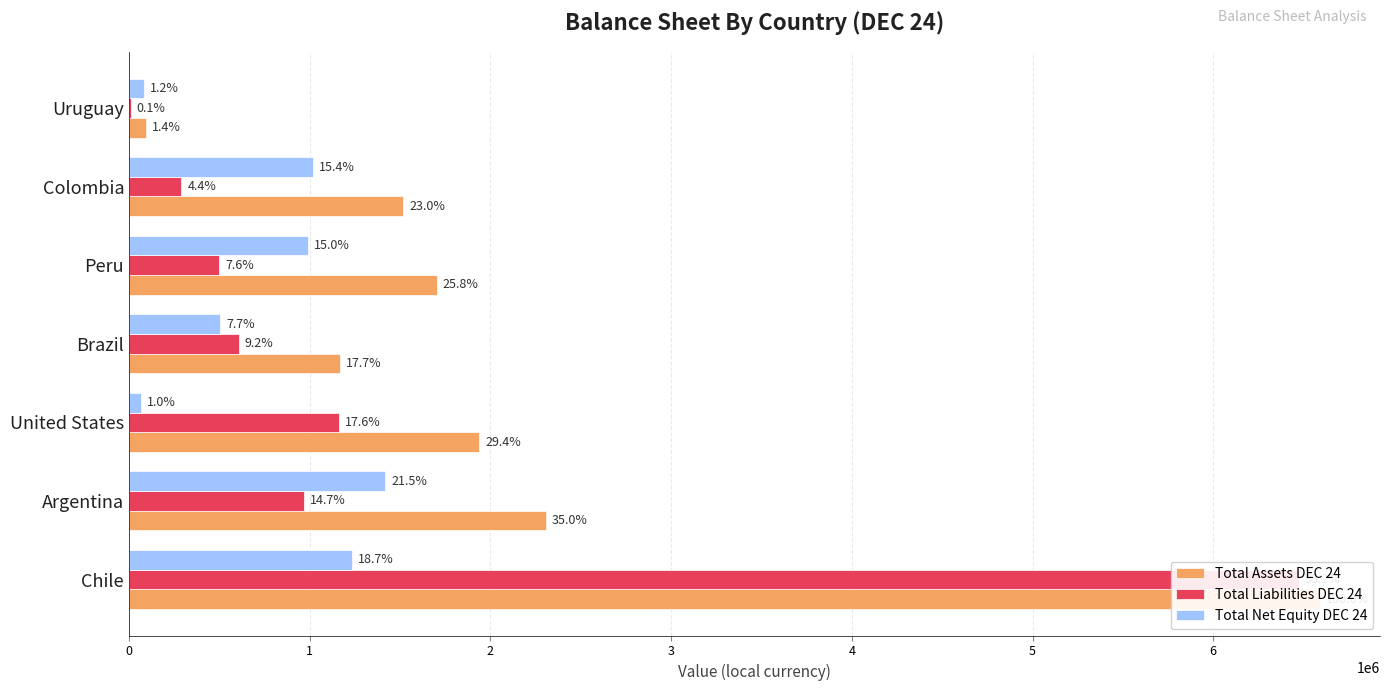

Reading left to right, extract all data points from this chart.

Total Assets DEC 24: 6593242.1	2305013.5	1939056.9	1168016.4	1702651.2	1518713.6	95382.5
Total Liabilities DEC 24: 6472454.8	970743.6	1162657.1	606868.7	499051.5	289922.9	9081.0
Total Net Equity DEC 24: 1233328.6	1419212.6	64234.7	505765.1	989454.2	1017513.2	81788.3